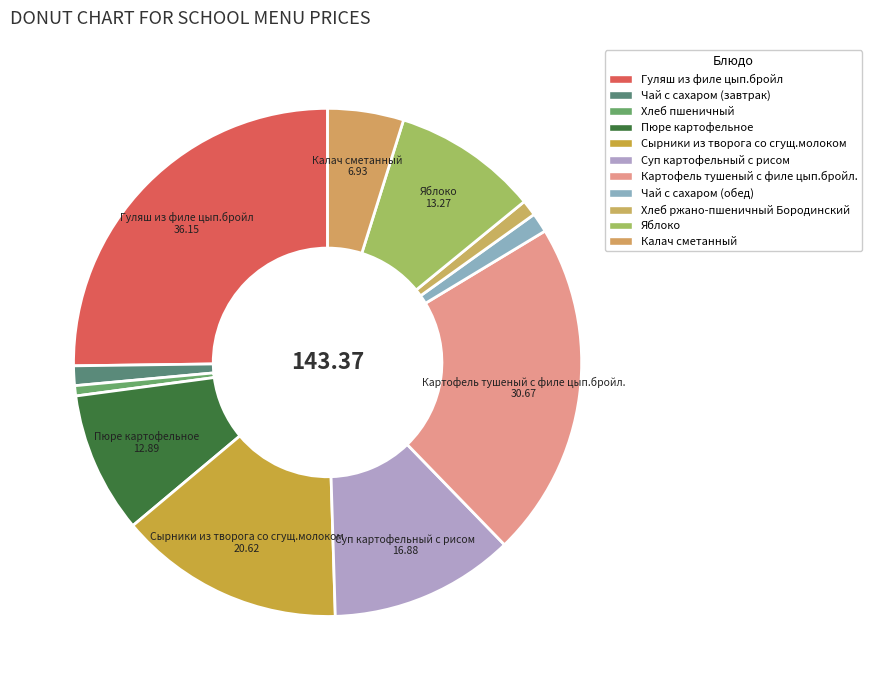

What percentage is the Картофель тушеный с филе цып.бройл. slice, to the nearest percent?

21%